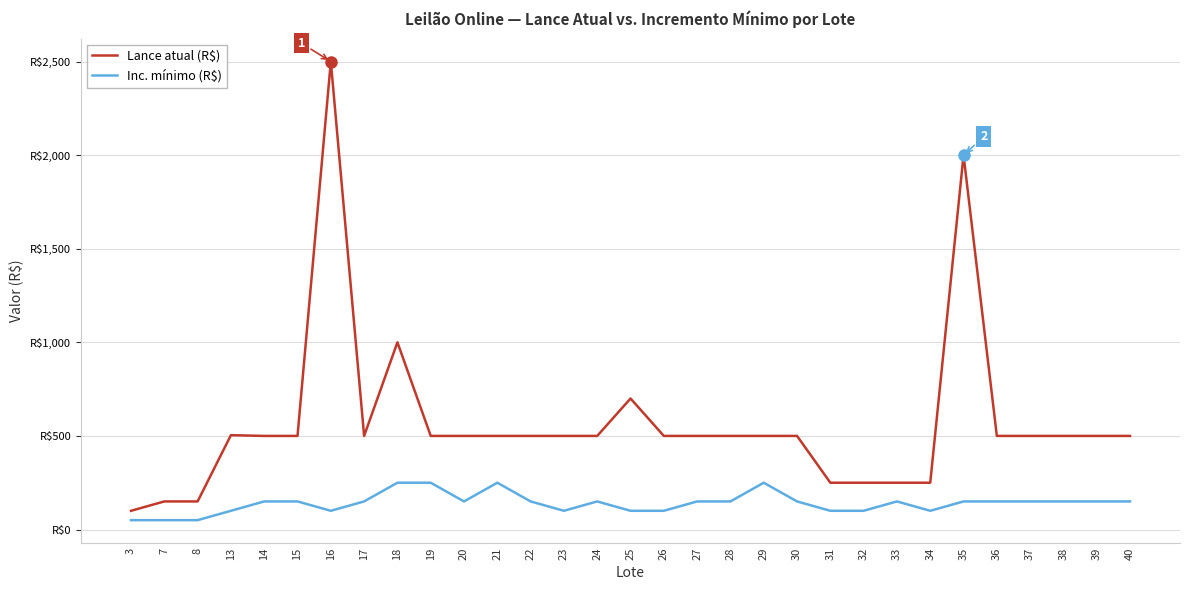

Where is Inc. mínimo (R$) nearest to the value 150?

14